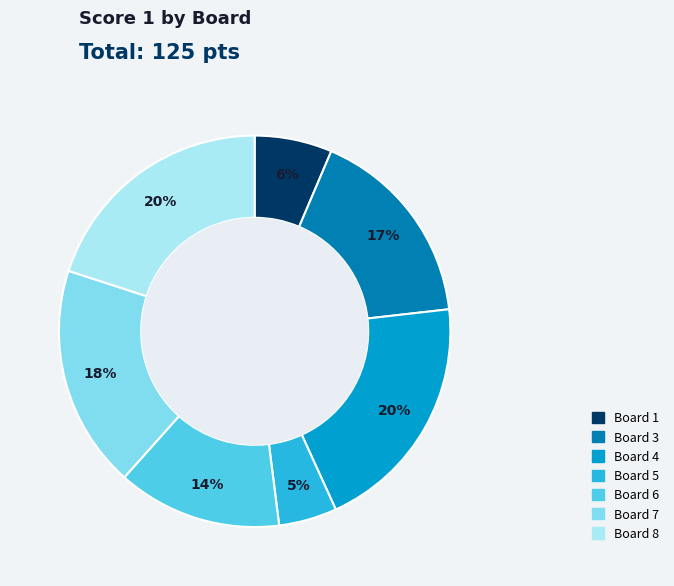

To the nearest percent, what is the average slice percentage?

14%